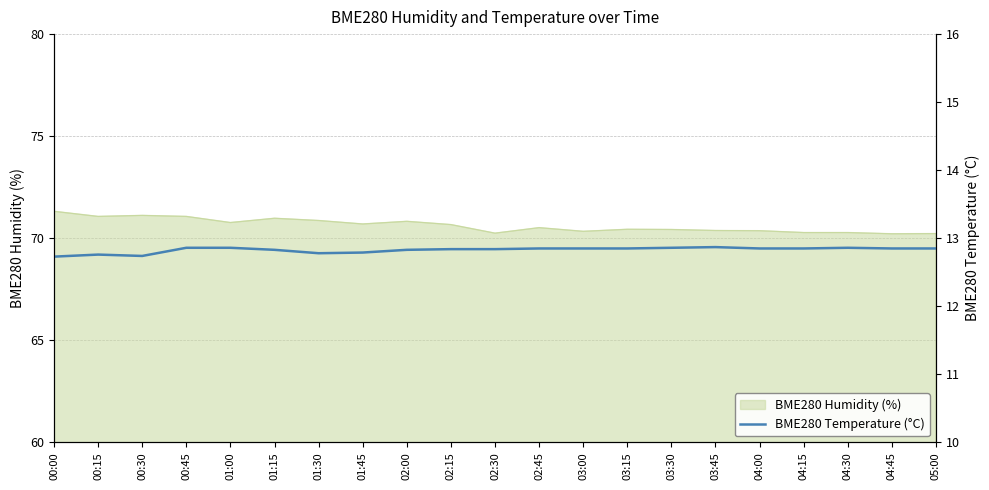

What is the label of the 1st point from the left?

00:00